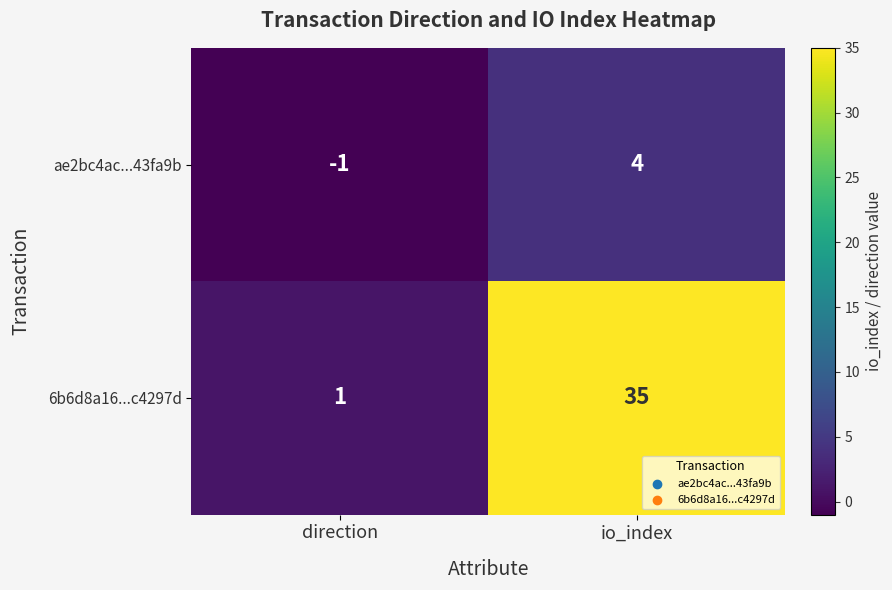

Where is 6b6d8a16...c4297d nearest to the value 18?

direction